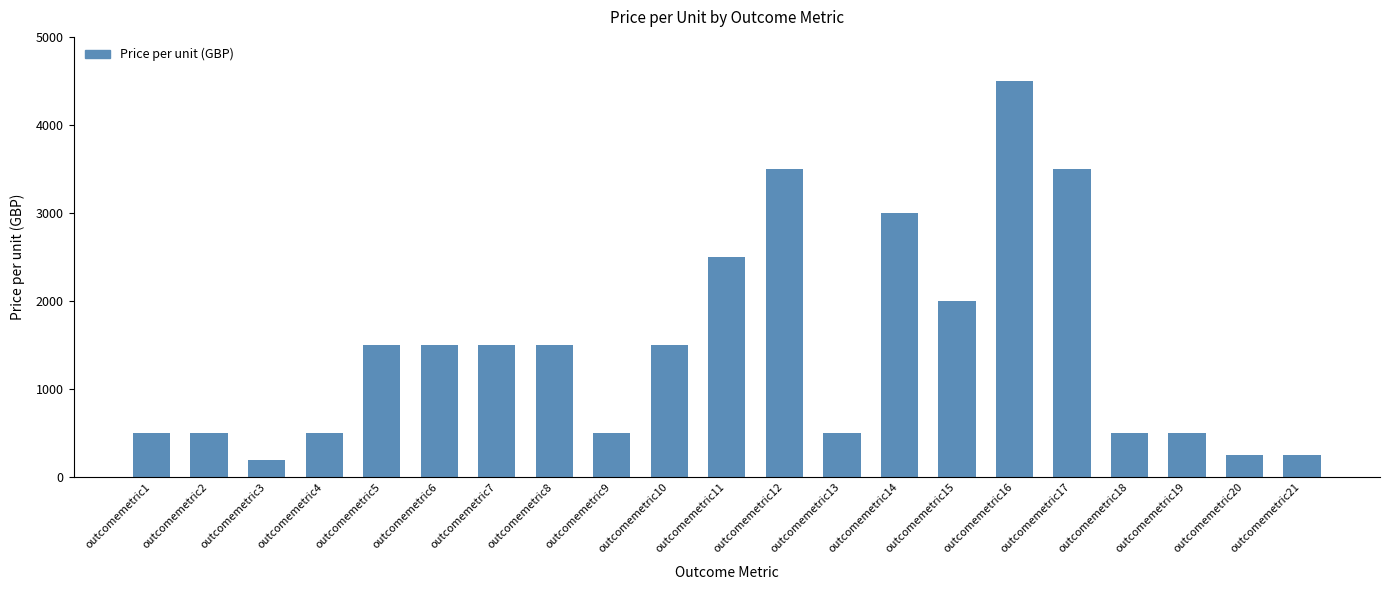

Reading left to right, transcribe all the data shown in this chart.

500	500	200	500	1500	1500	1500	1500	500	1500	2500	3500	500	3000	2000	4500	3500	500	500	250	250